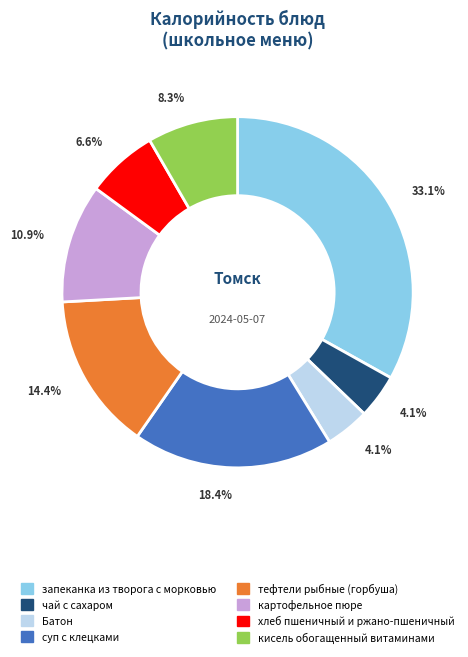

Is there a majority slice in this chart?

No